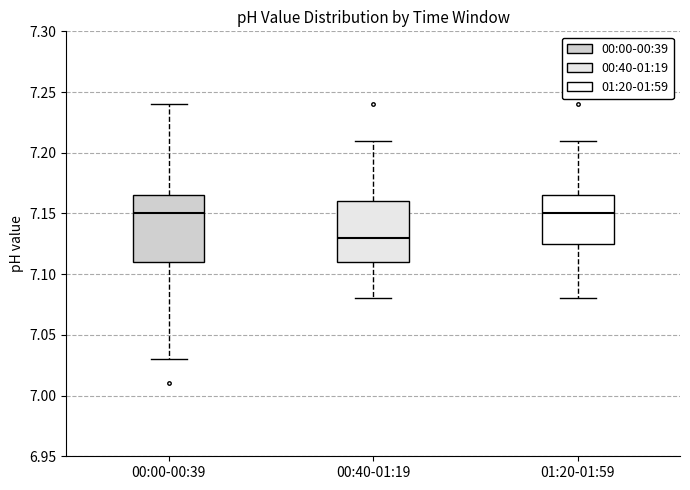

Where is the upper edge of the box for 01:20-01:59 on the y-axis? The values are not printed on the chart, so give them approximately, as read against the axis.

7.165